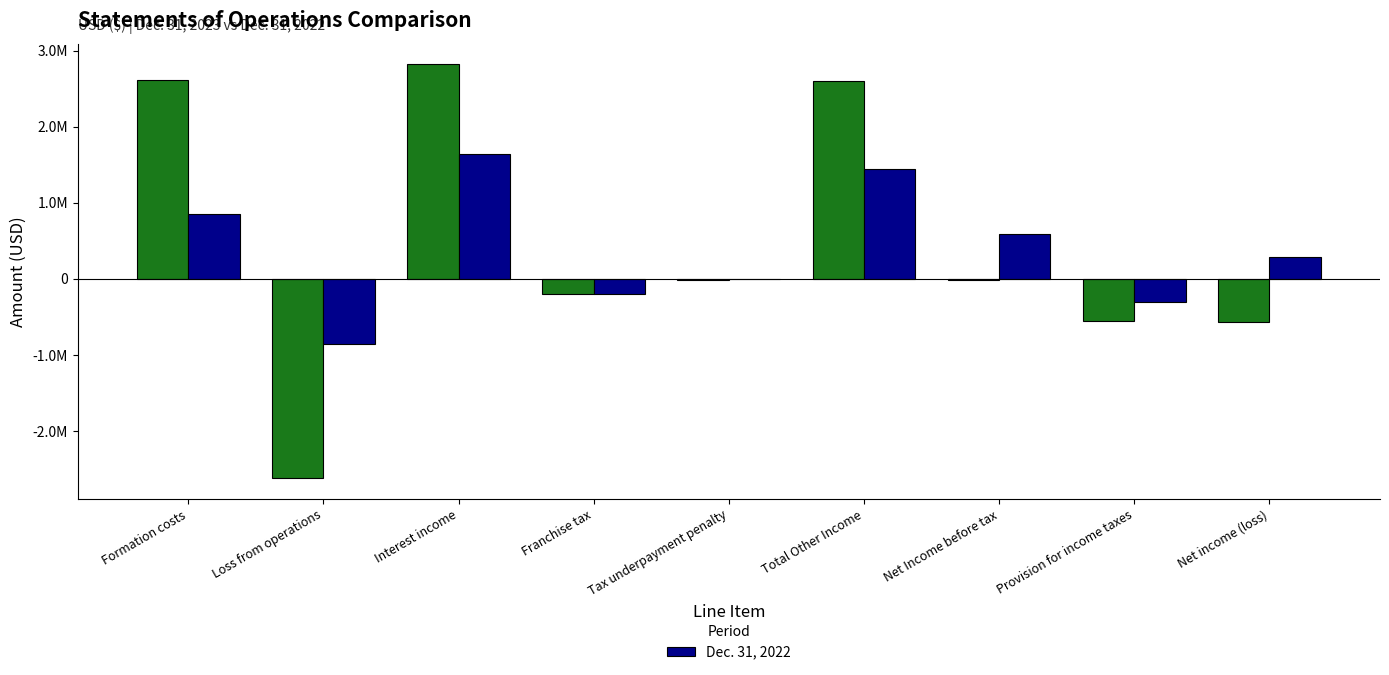

Does the chart contain stacked bars?

No